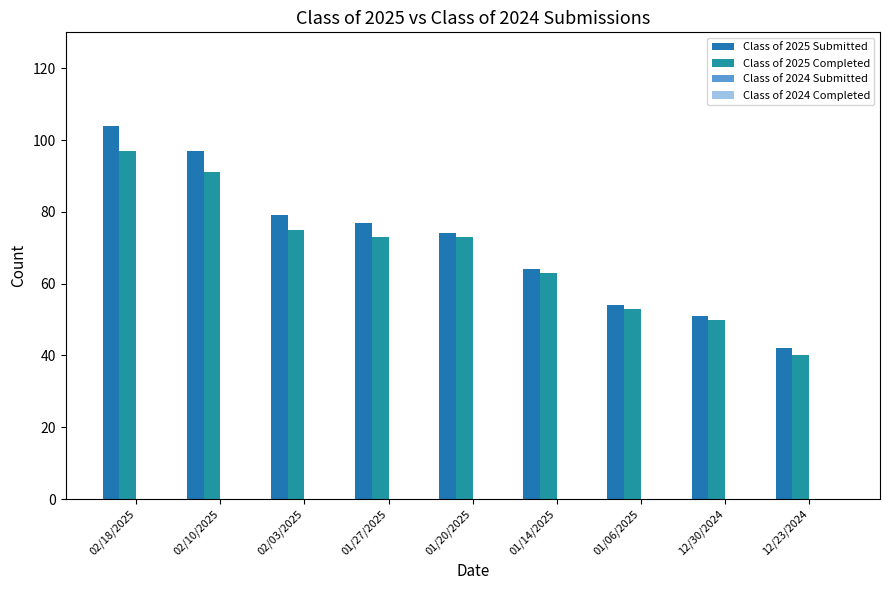

How many data points in Class of 2025 Submitted are less than 74?

4